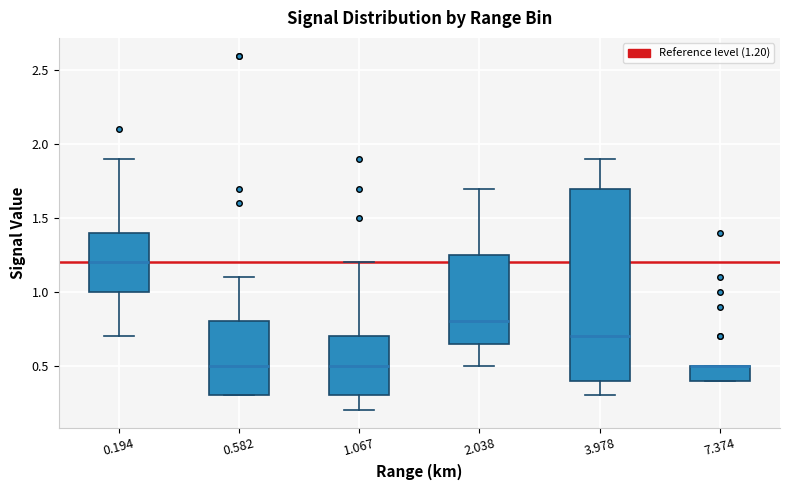

Where does the median line of the box at x = 0.582 sit on the y-axis? The values are not printed on the chart, so give them approximately, as read against the axis.

0.50